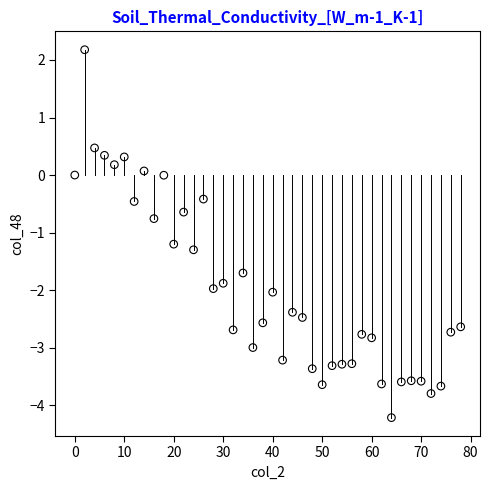

What is the range of X values (max minus min)?

78.0